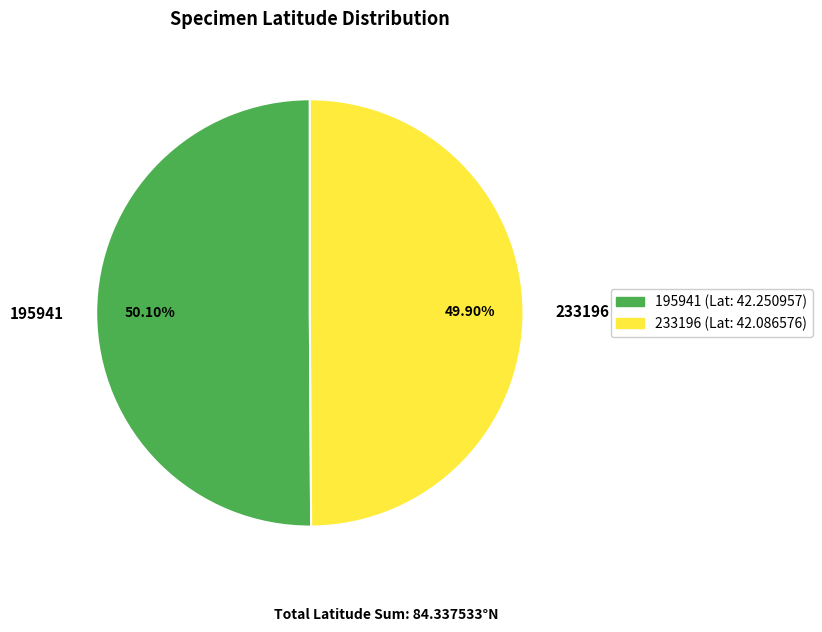

The 233196 slice represents 58% of the pie. True or false?

False